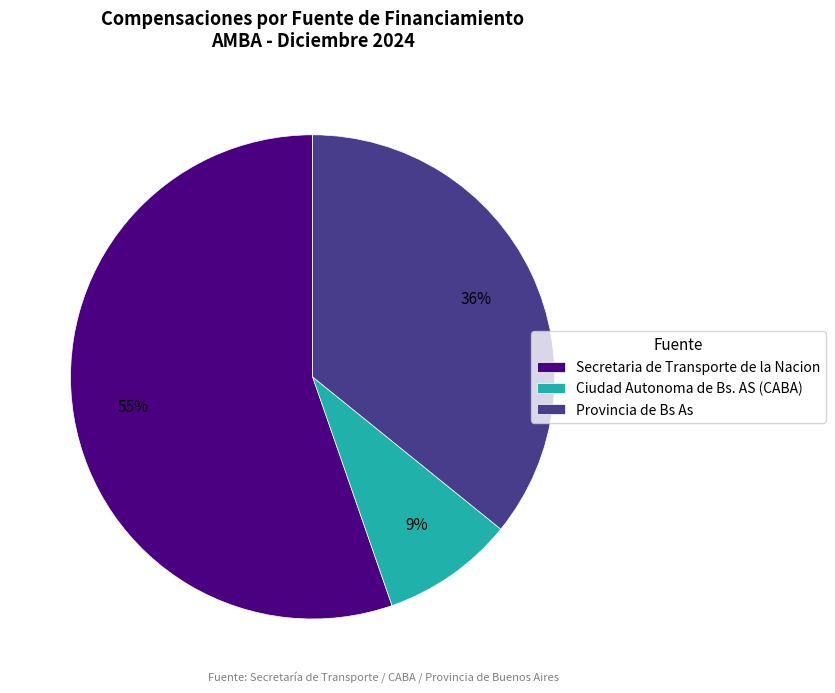

To the nearest percent, what is the difference between the largest and smallest slice percentages?

46%